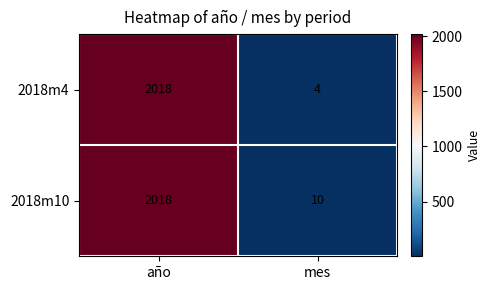

The 2018m4 series shows 2018 at año. True or false?

True